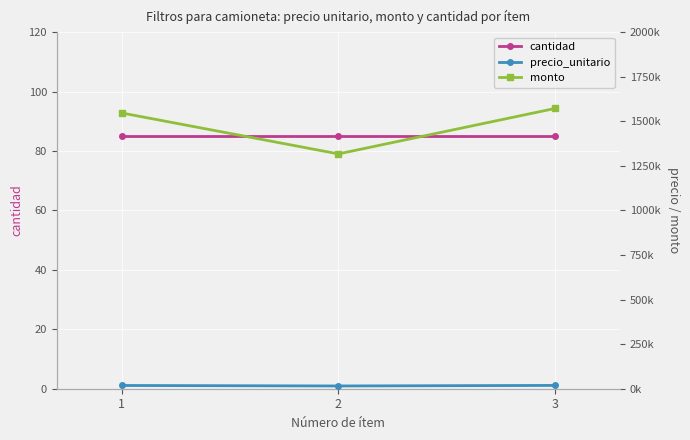

How many data points in monto are less than 1547000?

1